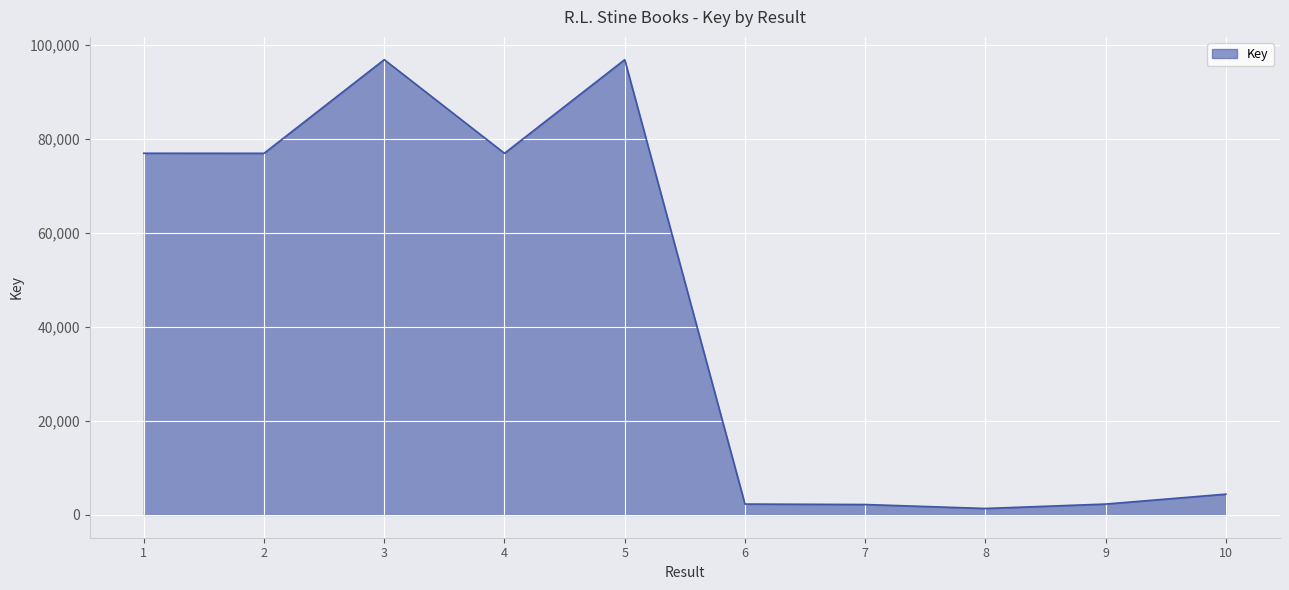

What is the greatest value displayed?

96899